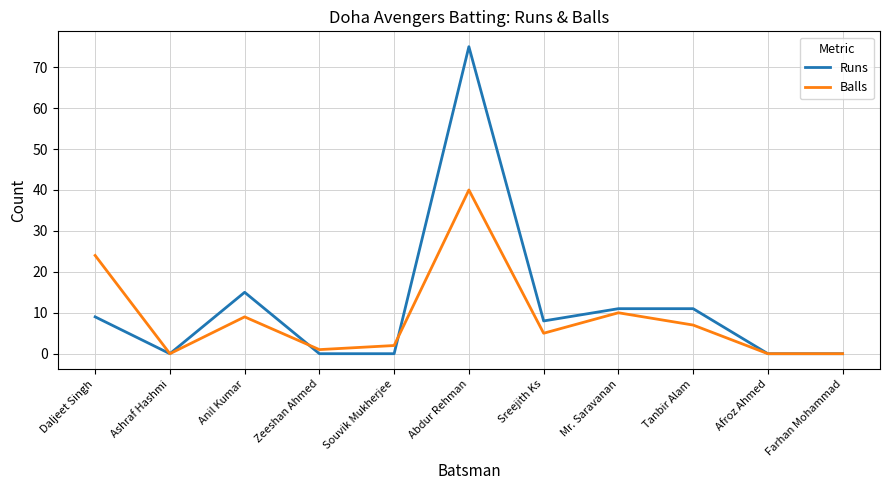

True or false: Balls has more than 0 interior local peaks.

True